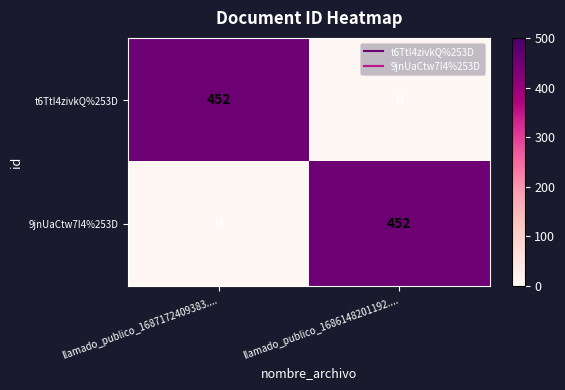

Reading left to right, extract all data points from this chart.

t6TtI4zivkQ%253D: 452	0
9jnUaCtw7I4%253D: 0	452